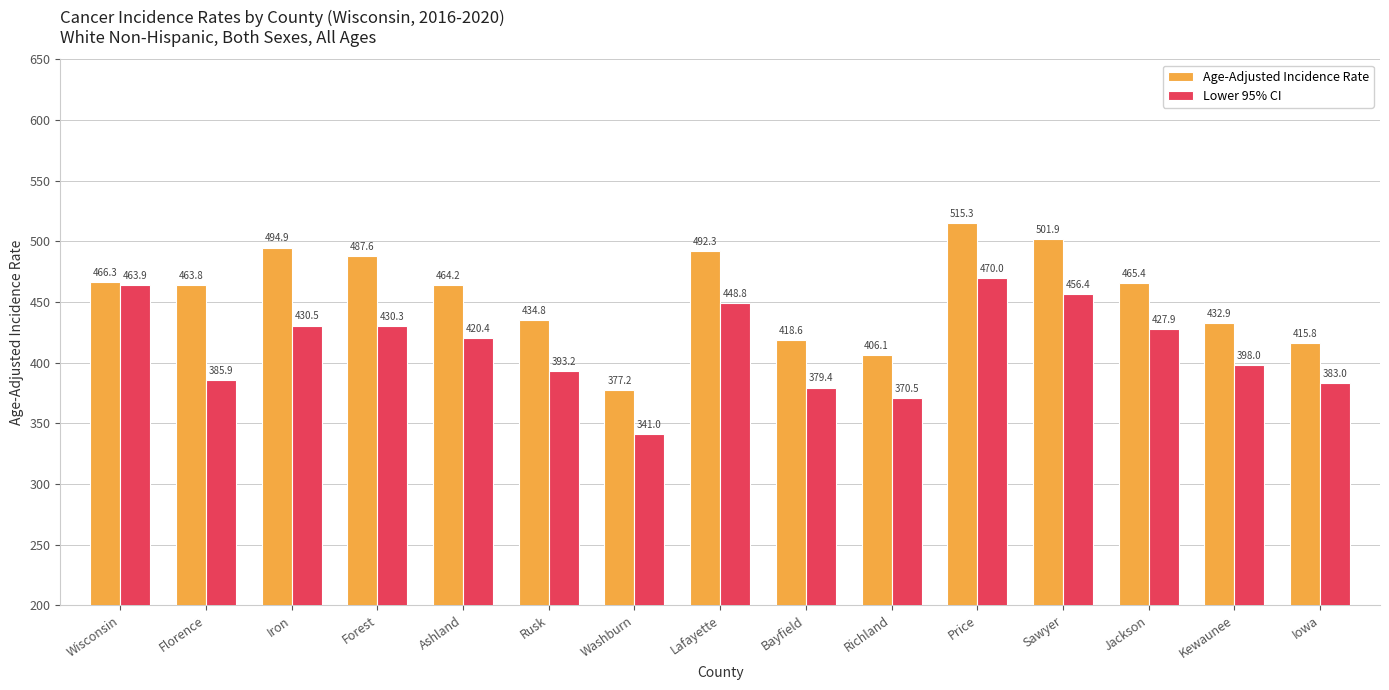

How many values in the Lower 95% CI series exceed 420?

8